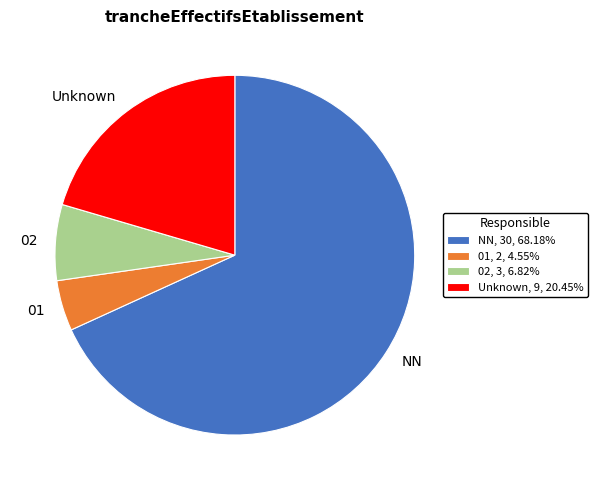

Is there a majority slice in this chart?

Yes